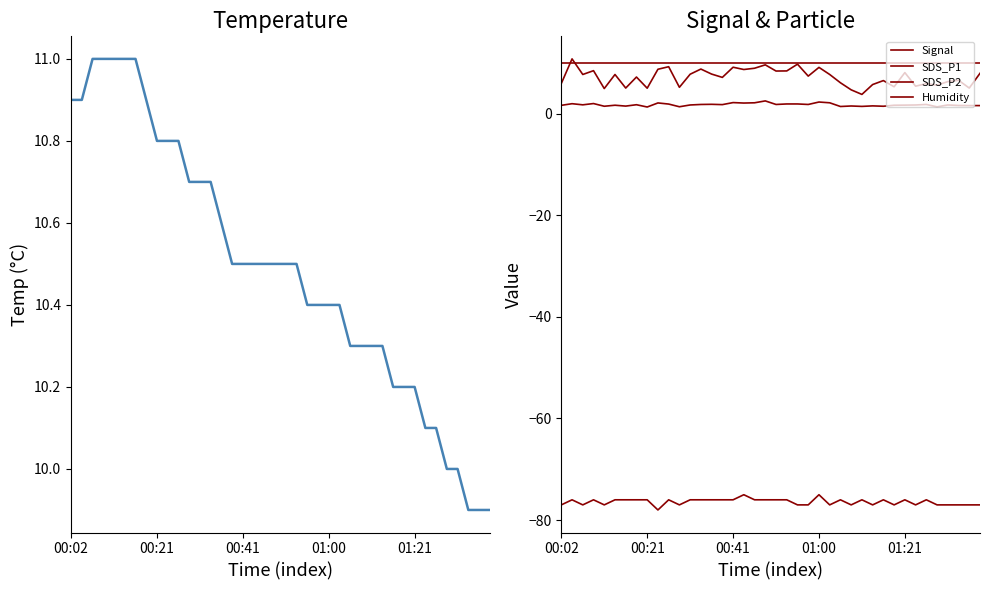

How many values in the Temp series are below 10?

3